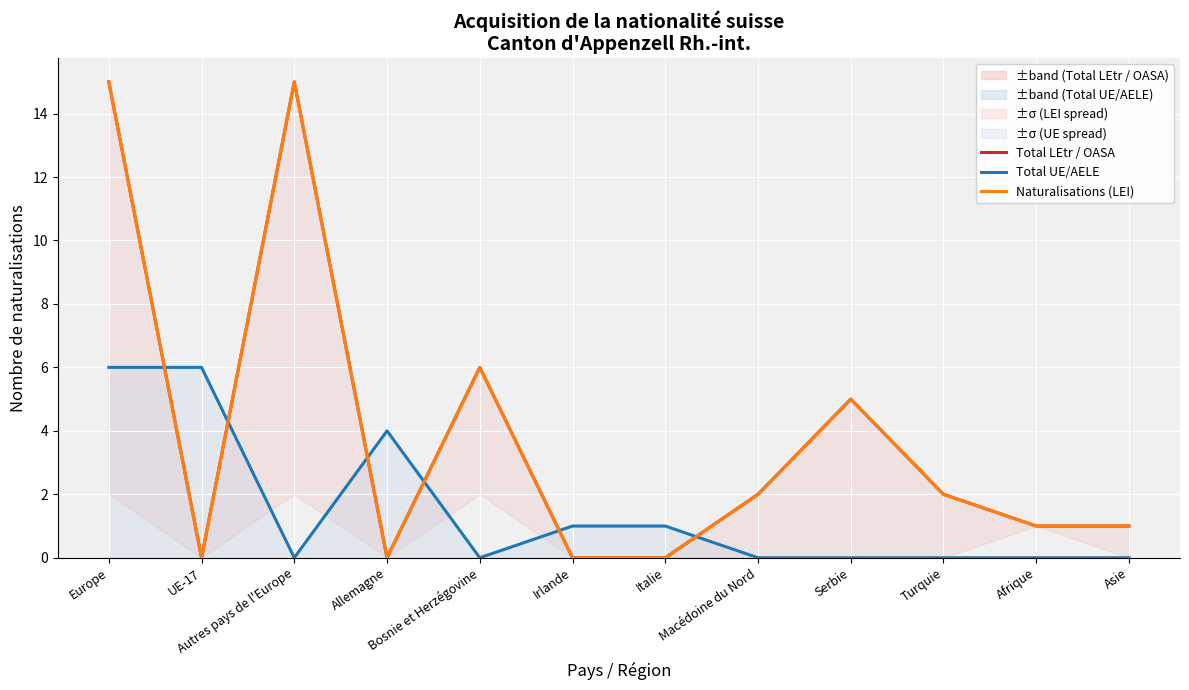

Is this an area chart (filled region under the line)?

No